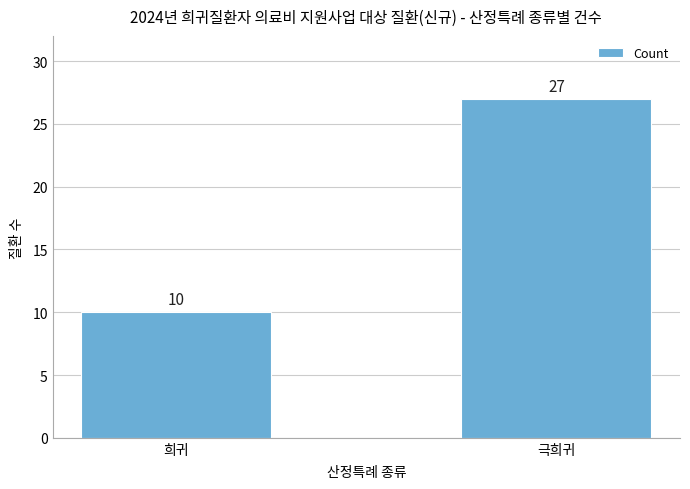

At which label is the value closest to 18?

희귀